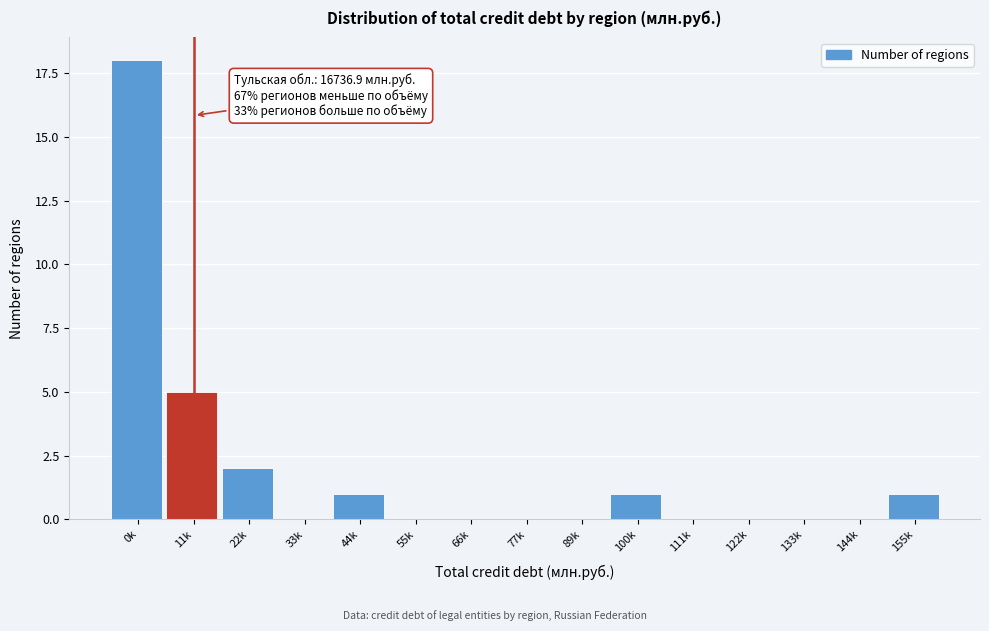

Reading right to left, list all the values displayed in this chart.

155k=1	144k=0	133k=0	122k=0	111k=0	100k=1	89k=0	77k=0	66k=0	55k=0	44k=1	33k=0	22k=2	11k=5	0k=18